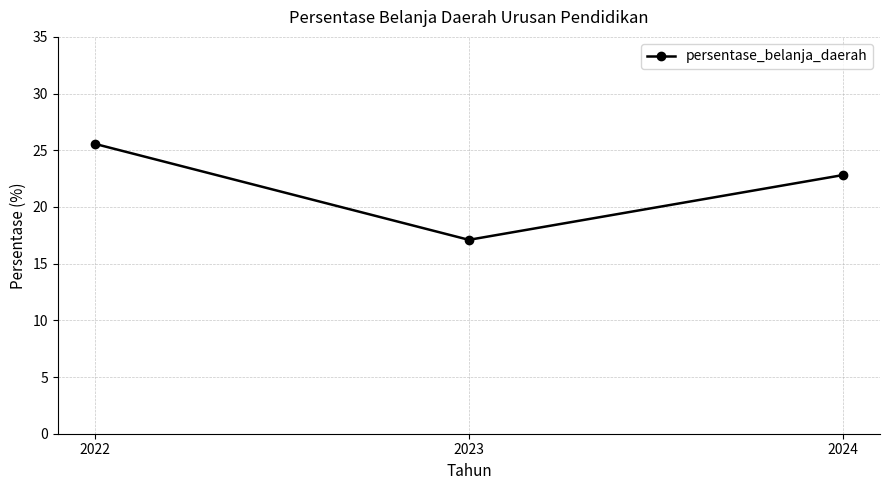

What is the sum of all values?

65.5